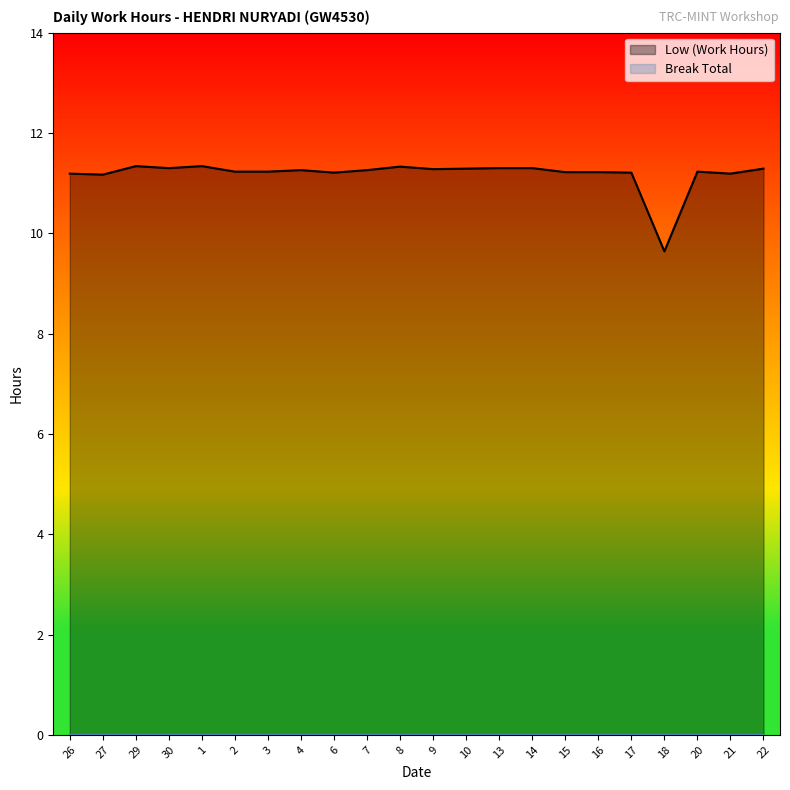

Rank the categories by value from highest to lowest.

29, 1, 8, 30, 13, 14, 10, 22, 9, 4, 7, 2, 3, 20, 15, 16, 6, 17, 26, 21, 27, 18